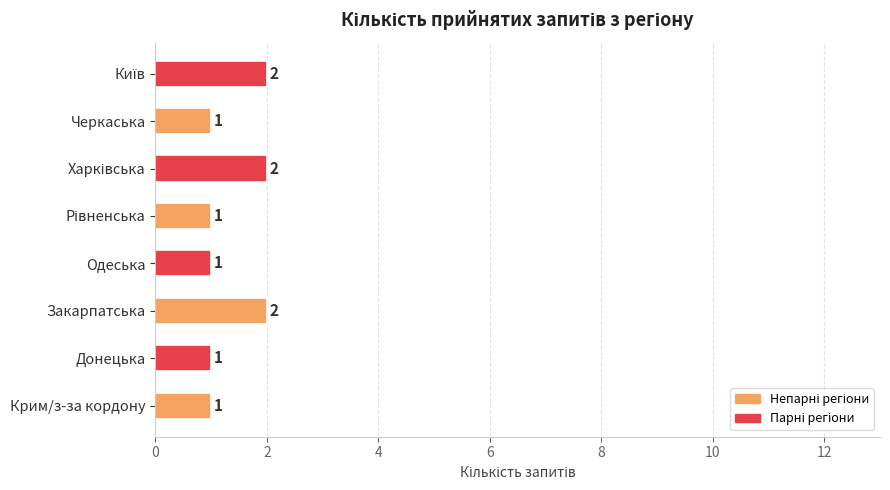

What is the sum of all values?

11